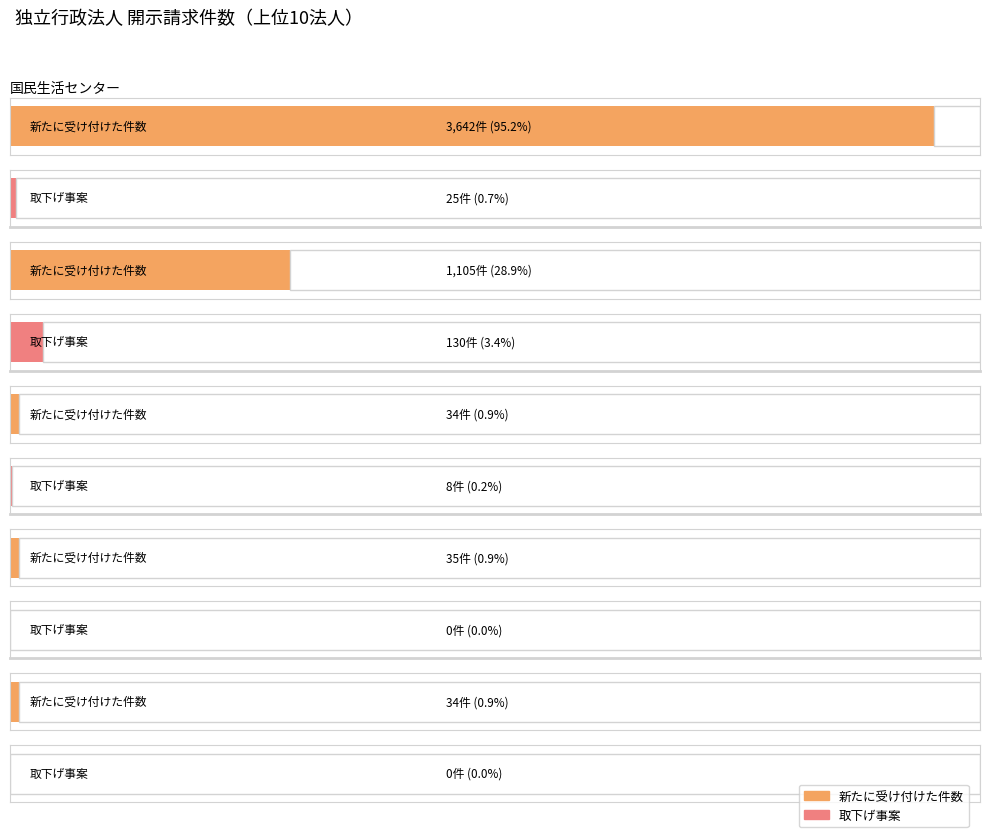

What is the label of the 8th bar from the right?

高齢・障害・求職者雇用支援機構